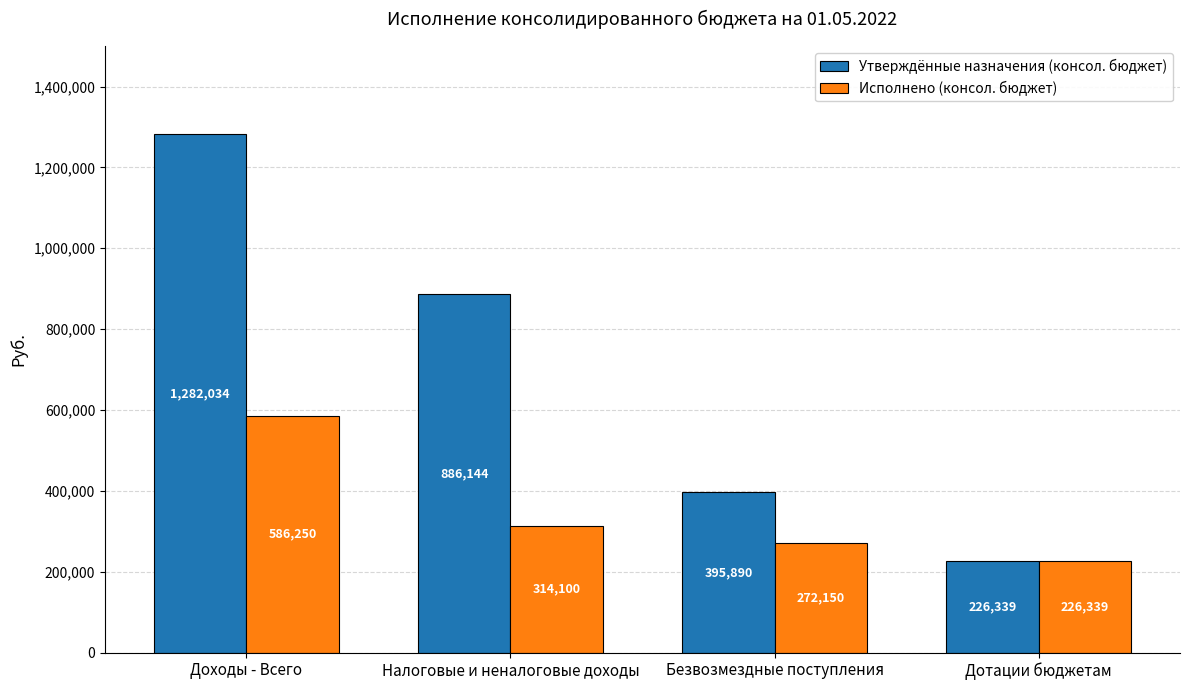

Which series has the widest spread of values?

Утверждённые назначения (консол. бюджет)